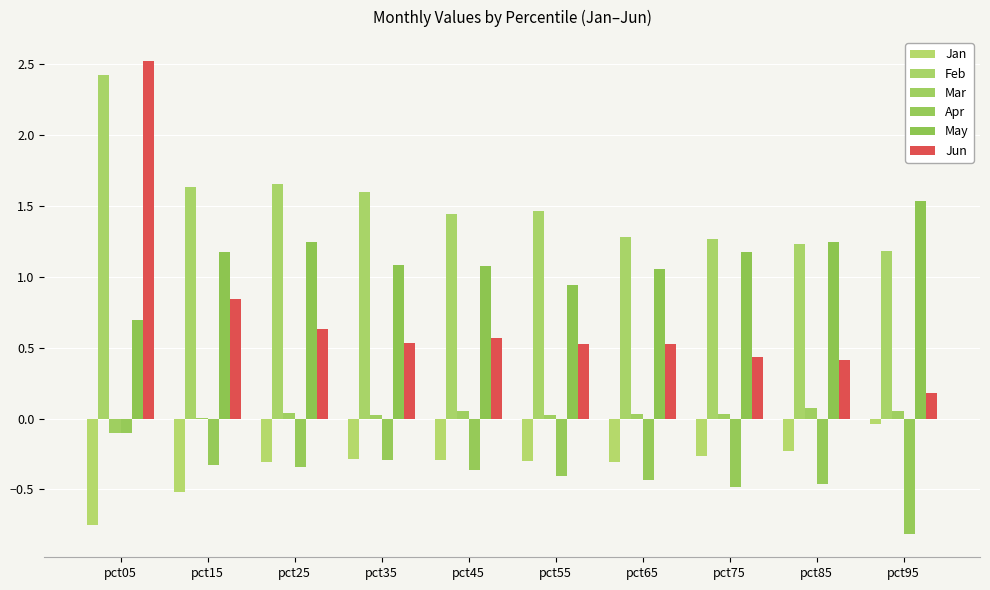

What is the approximate value of Apr at pct55?

-0.4